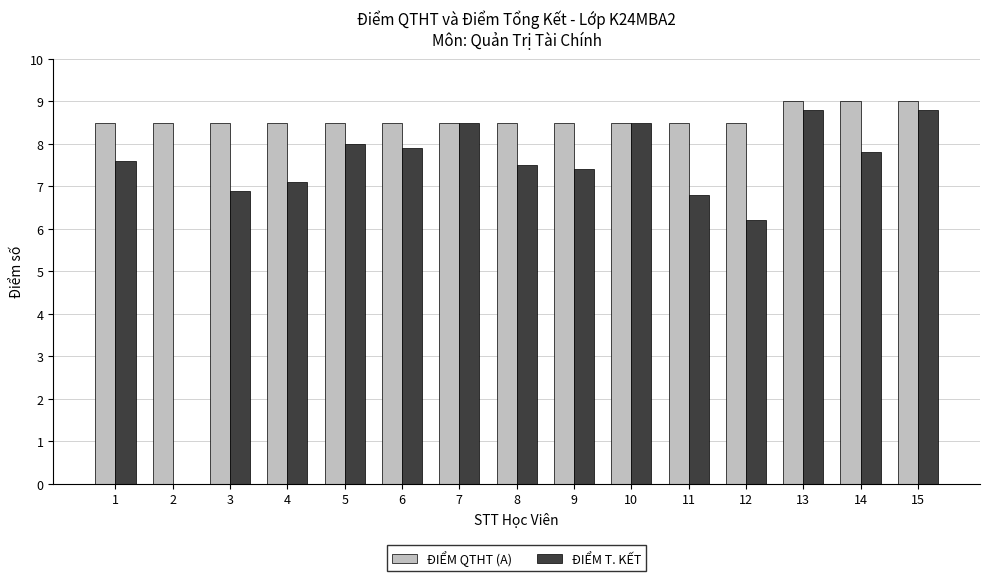

Is the value of ĐIỂM QTHT (A) at 2 greater than the value of ĐIỂM T. KẾT at 5?

Yes